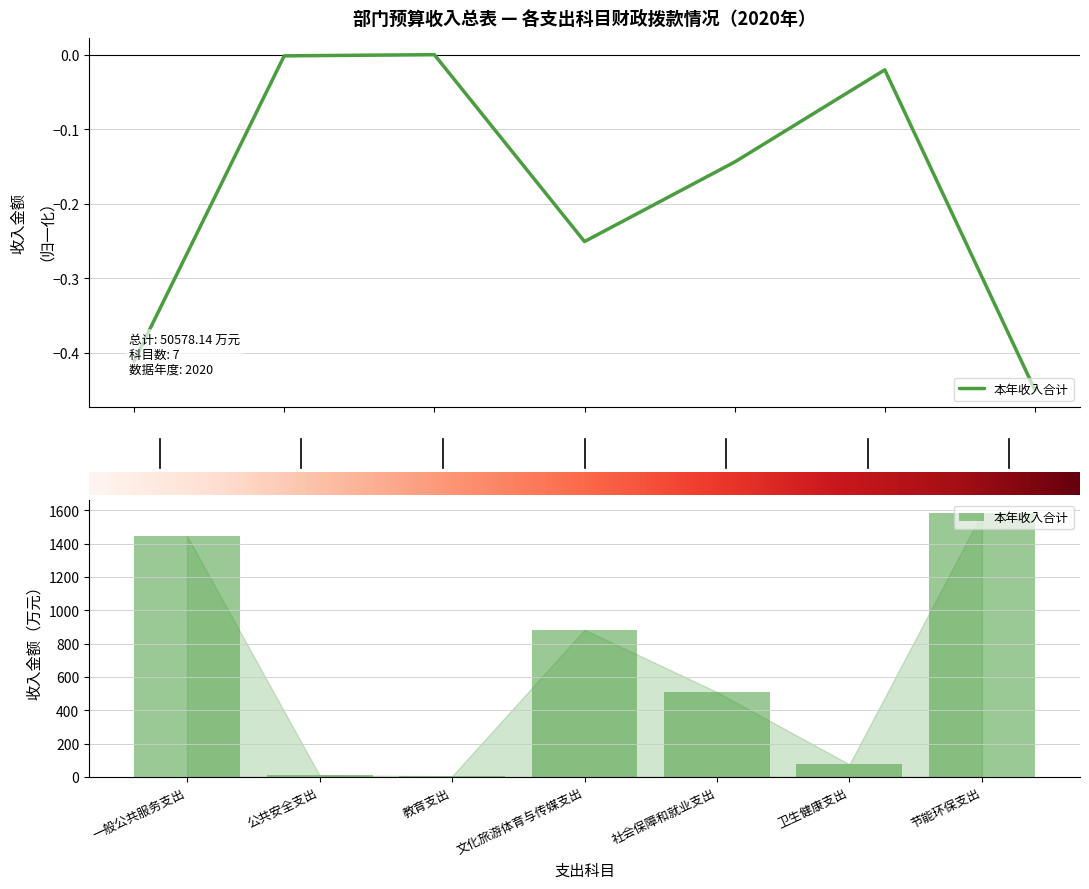

The value at −1 is 690.9. True or false?

False